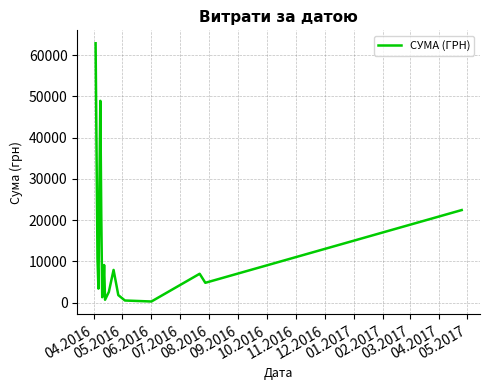

What is the greatest value displayed?

62906.0